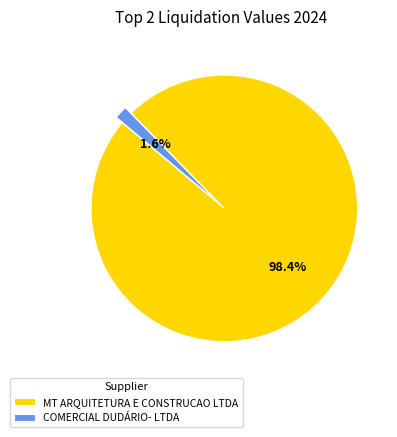

How many segments does this pie chart have?

2